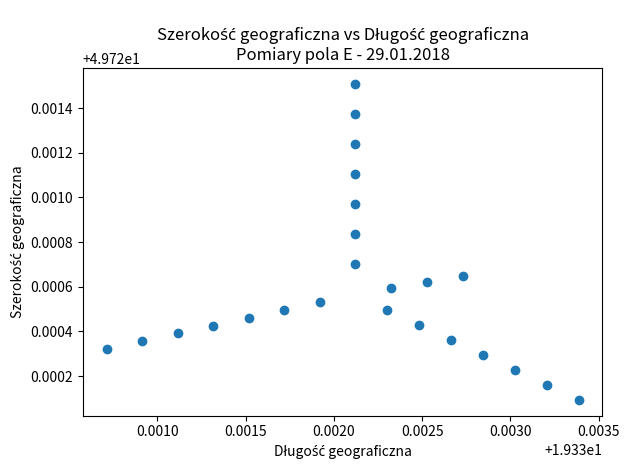

How many points are shown in the scatter plot?

24